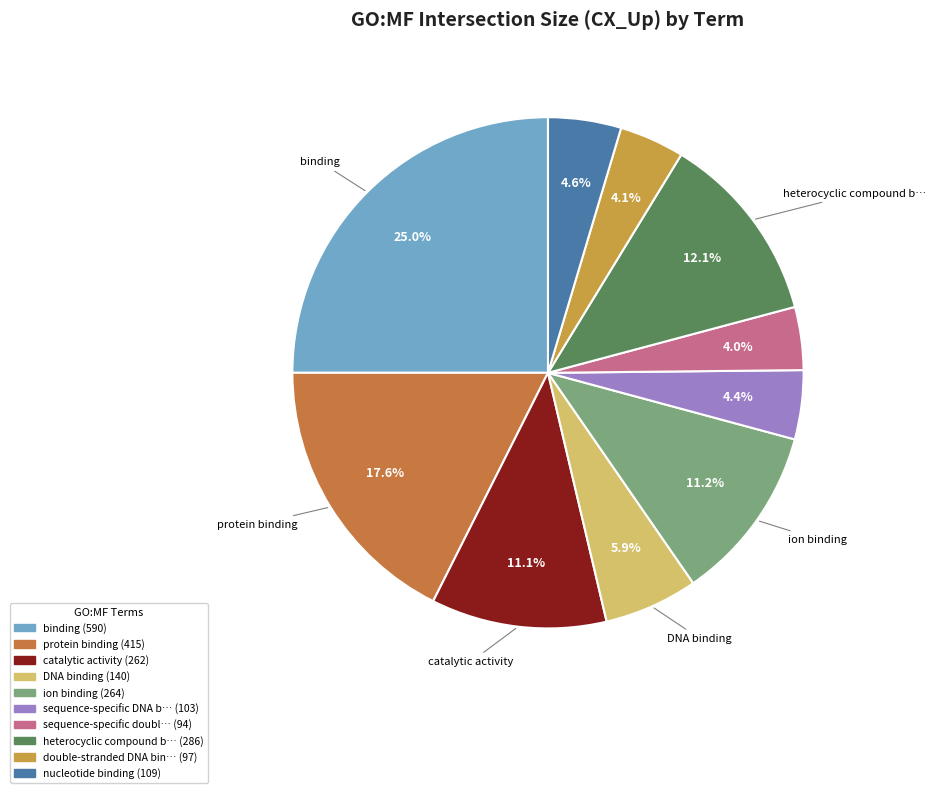

What is the smallest slice in the pie chart?

sequence-specific double-stranded DNA binding